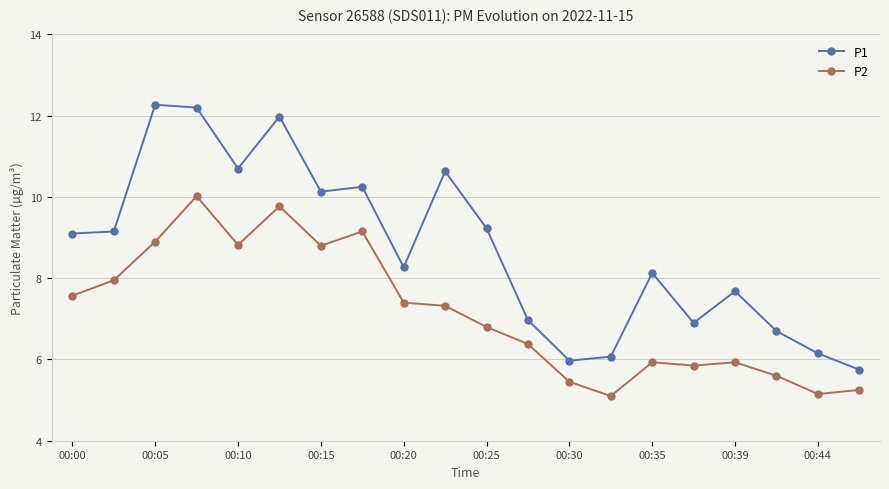

What is the smallest value displayed?

5.1